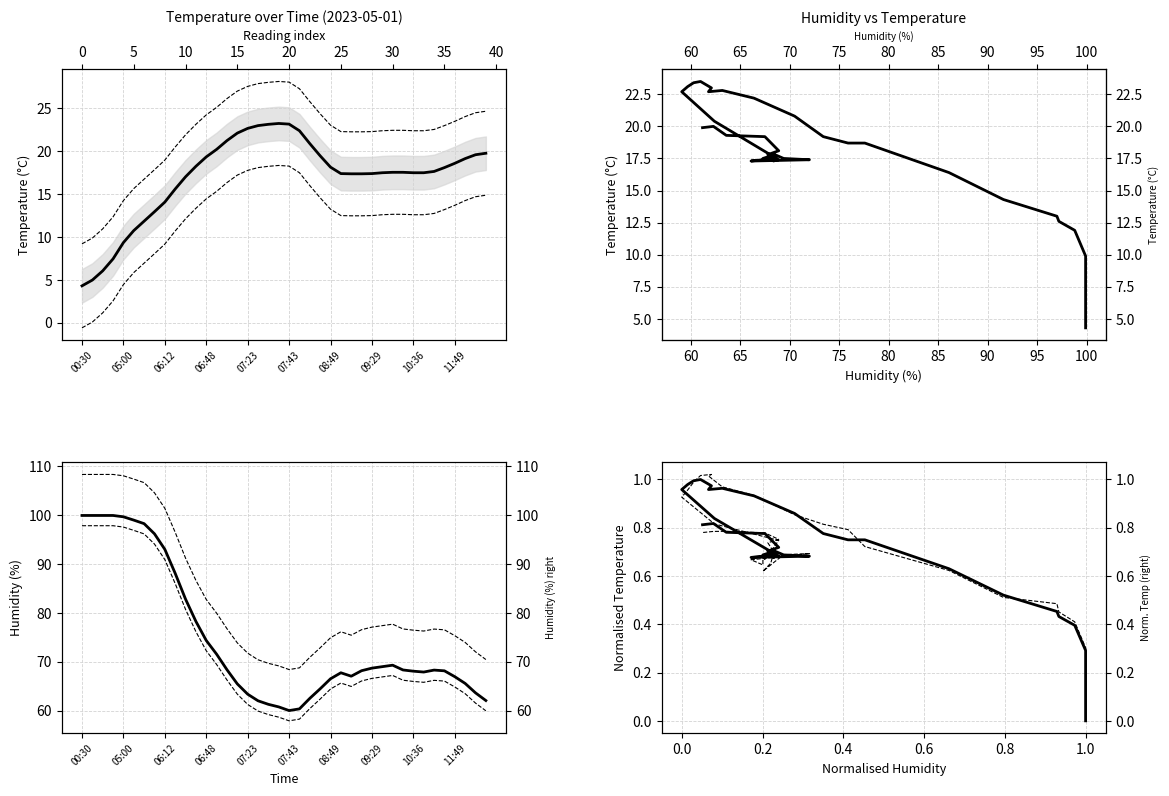

What is the maximum value shown in the chart?

99.9